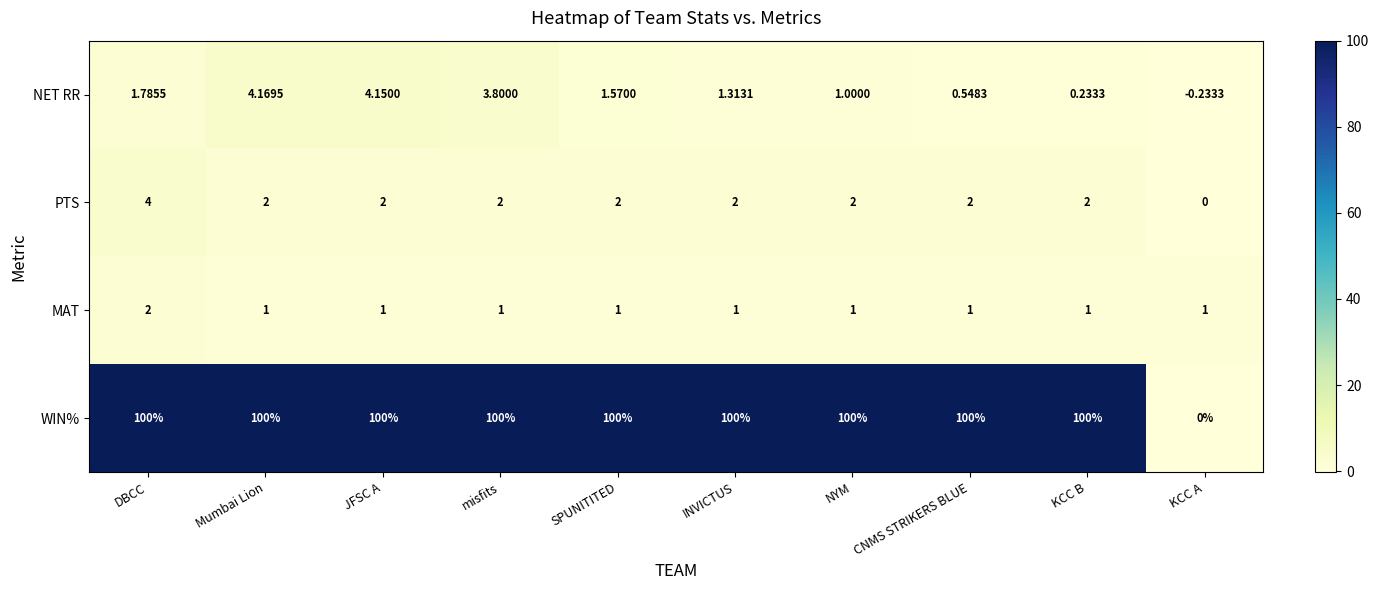

How many series are shown in this chart?

4